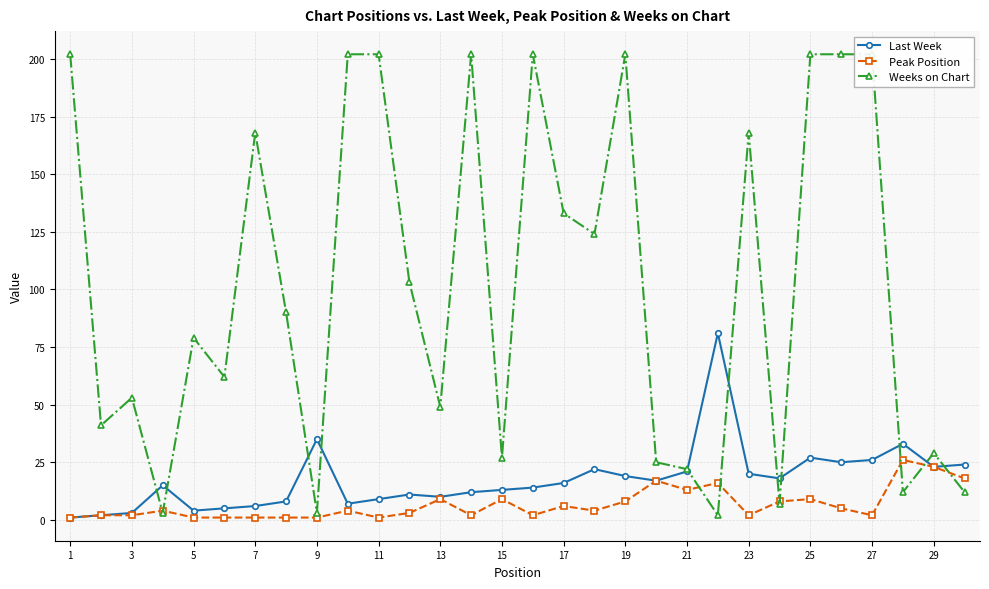

True or false: Last Week has more than 1 points higher than both neighbors.

True